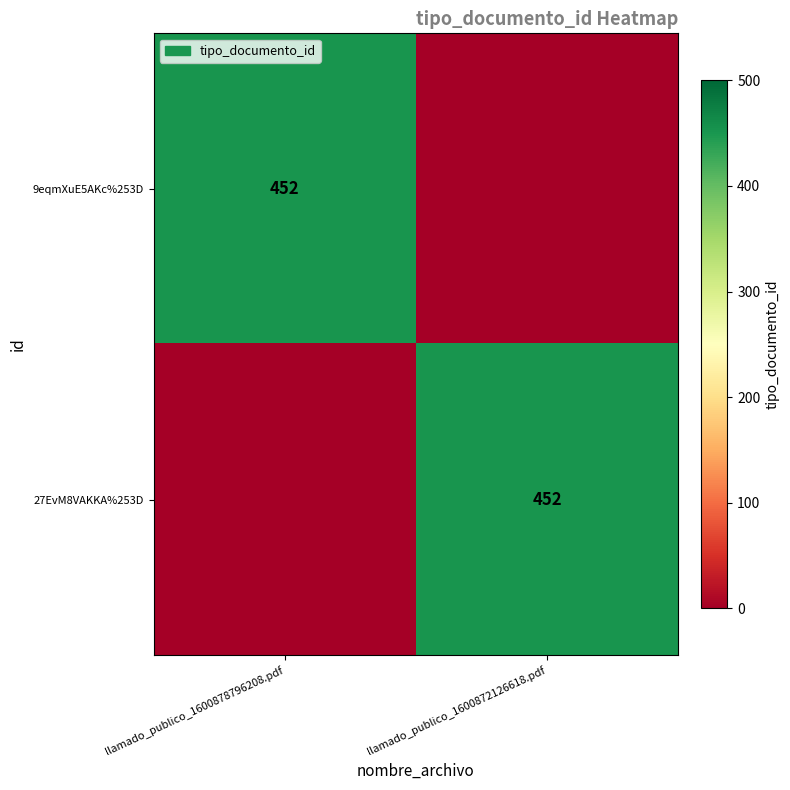

At which category does the chart reach its peak across all series?

llamado_publico_1600878796208.pdf